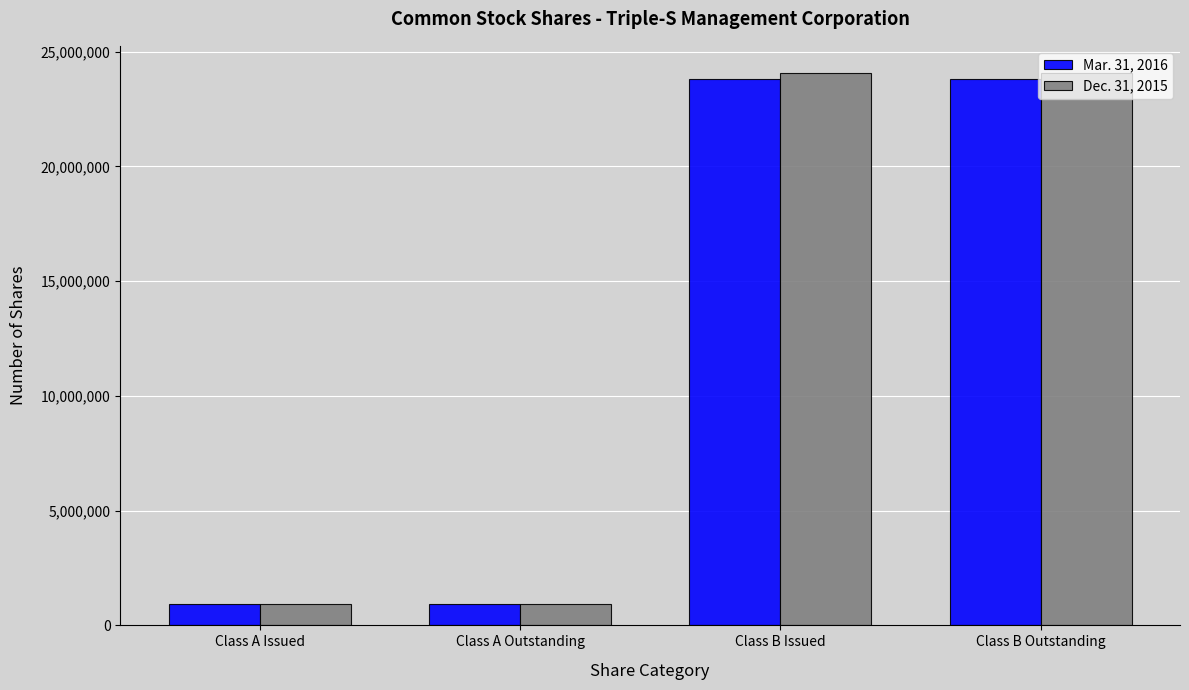

Is the value of Dec. 31, 2015 at Class A Outstanding greater than the value of Mar. 31, 2016 at Class B Issued?

No